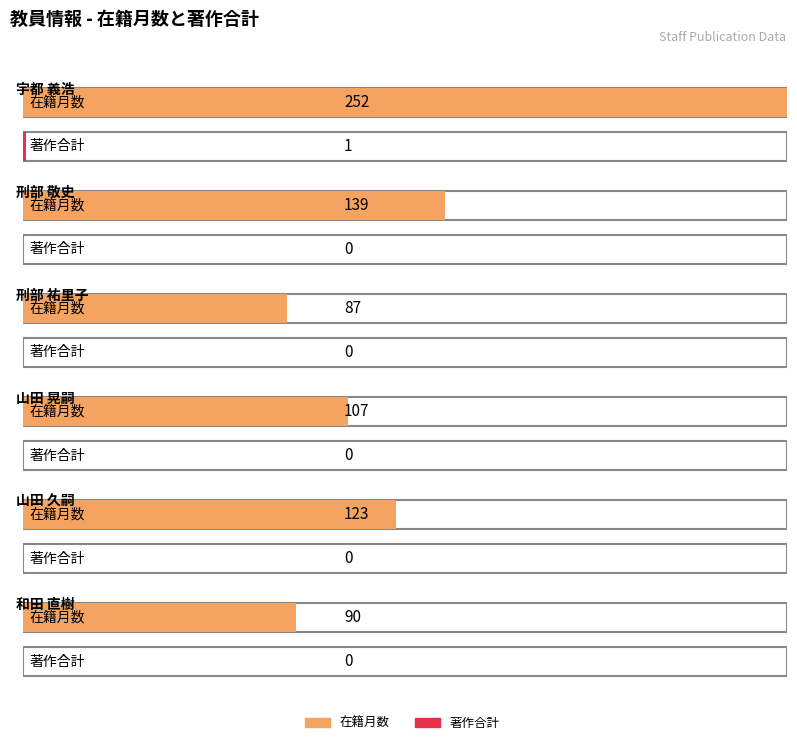

How many values in the 在籍月数 series exceed 123?

2